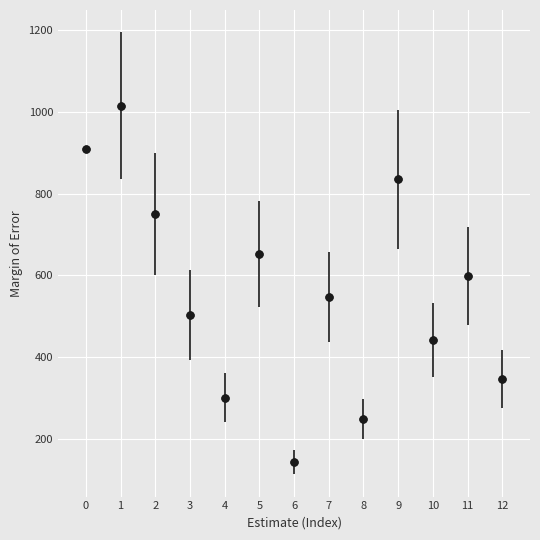

What Y value in the scatter plot is closest to 579?

598